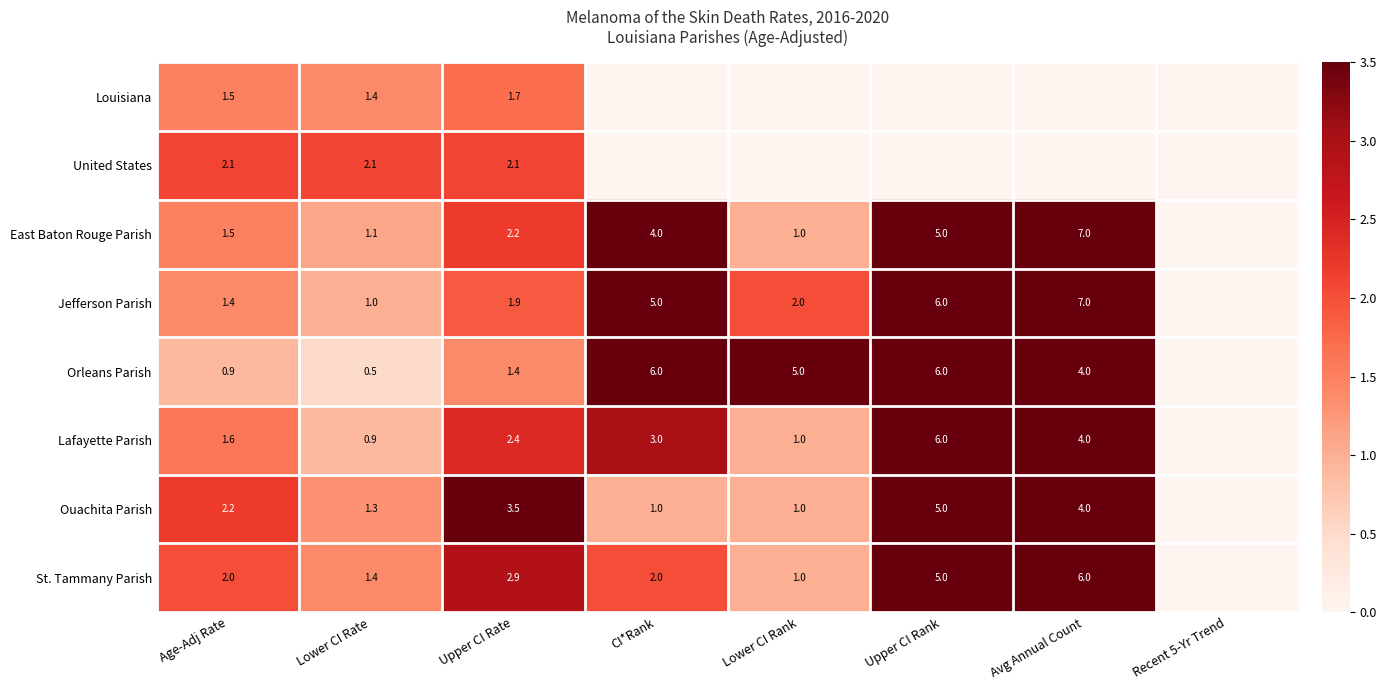

Is the value of Ouachita Parish at Upper CI Rank greater than the value of East Baton Rouge Parish at Avg Annual Count?

No